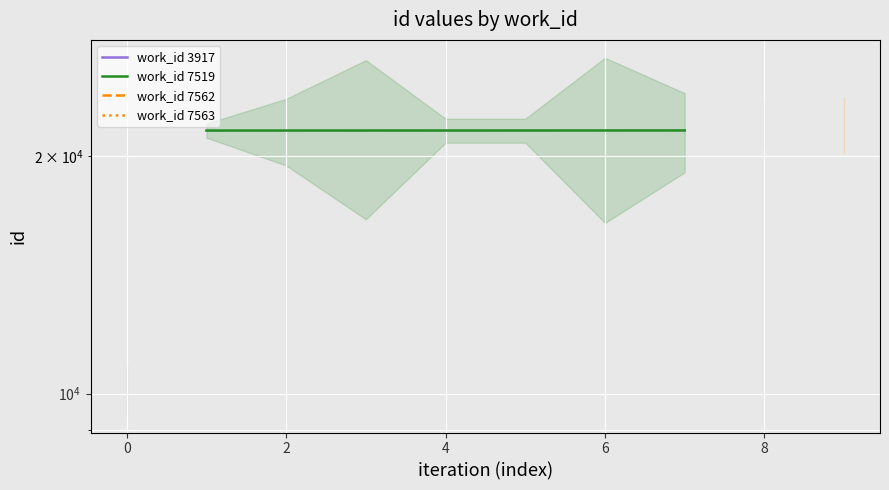

What position from the right is 6?

3